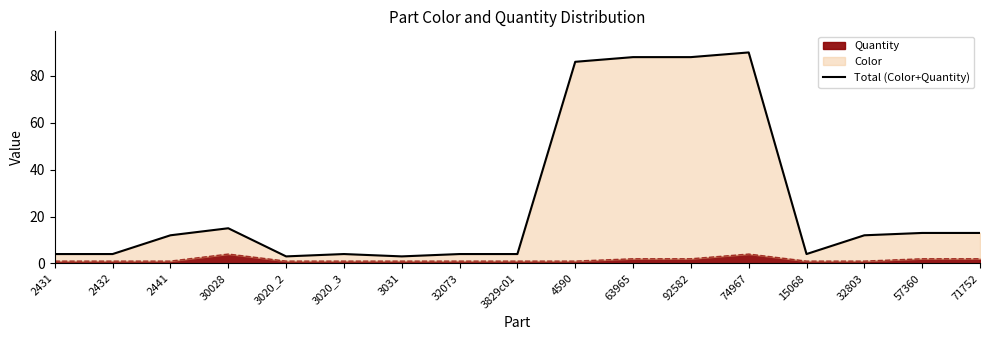

Reading left to right, list all the values displayed in this chart.

4	4	12	15	3	4	3	4	4	86	88	88	90	4	12	13	13